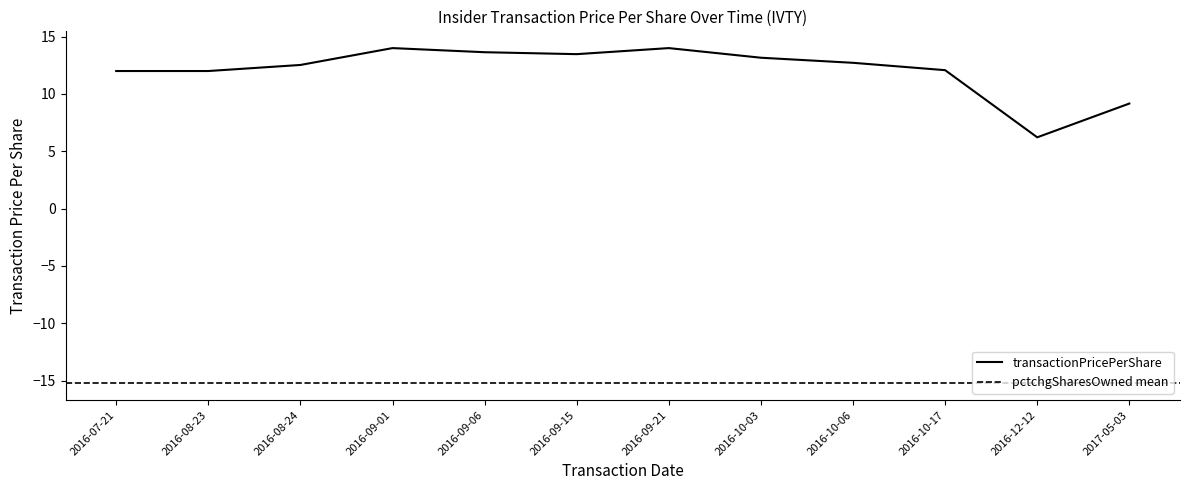

Which label corresponds to the largest value in the chart?

2016-09-01